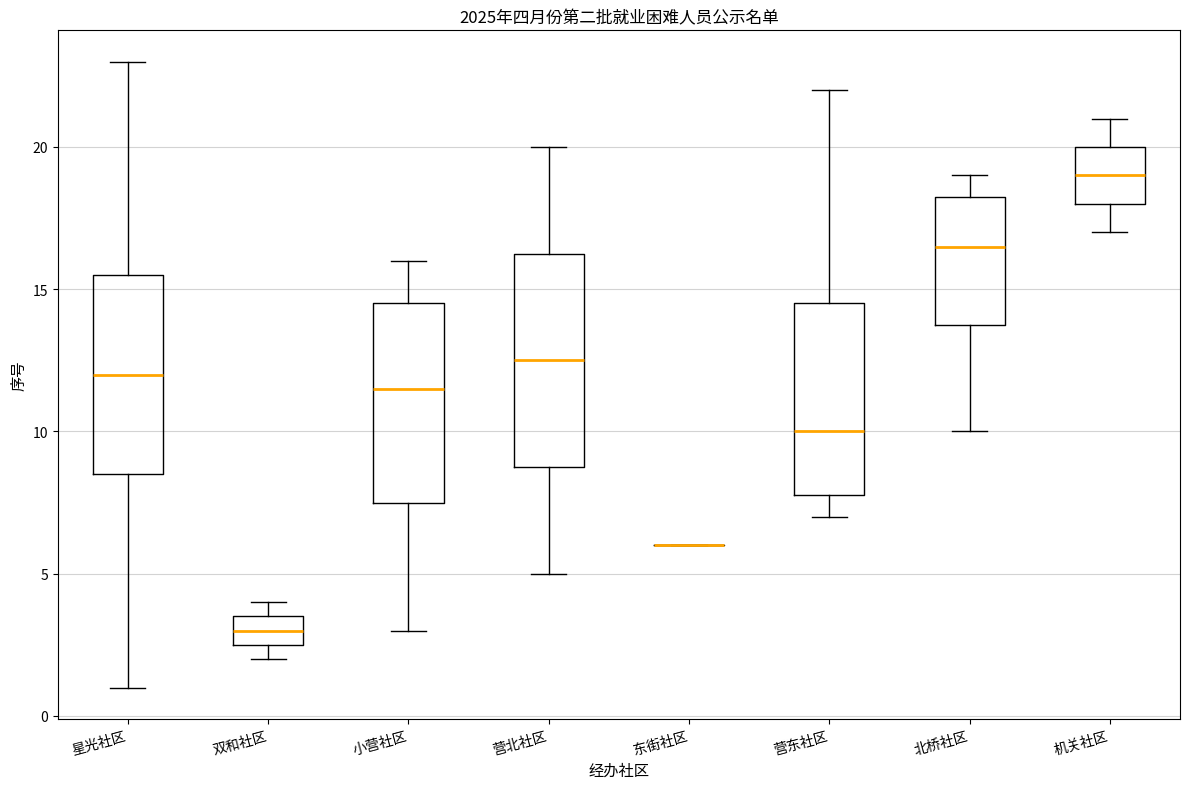

Comparing the boxes themselves (not the whiskers), which one is the tallest?

营北社区